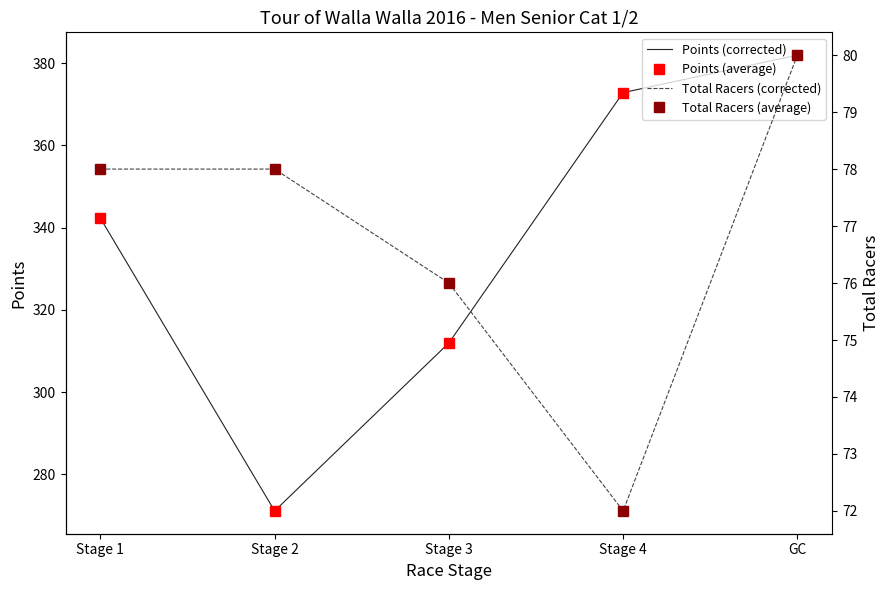

At which category does Total Racers (corrected) reach its first local valley?

Stage 4